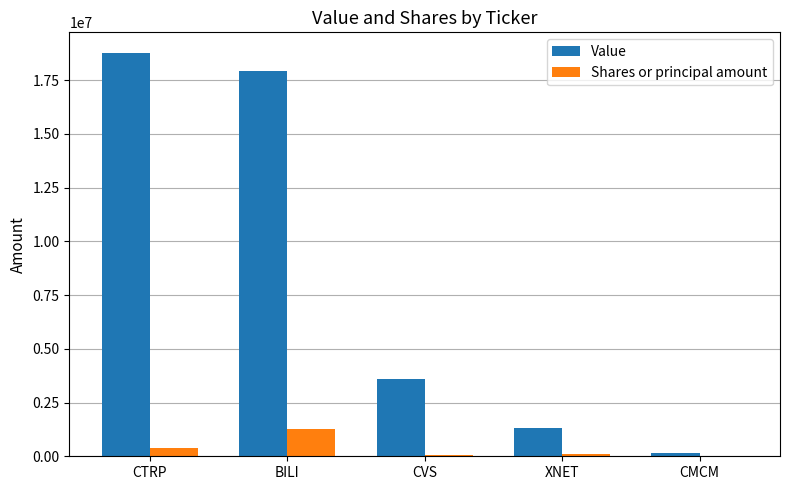

Is it true that Value equals 3578000 at CVS?

True